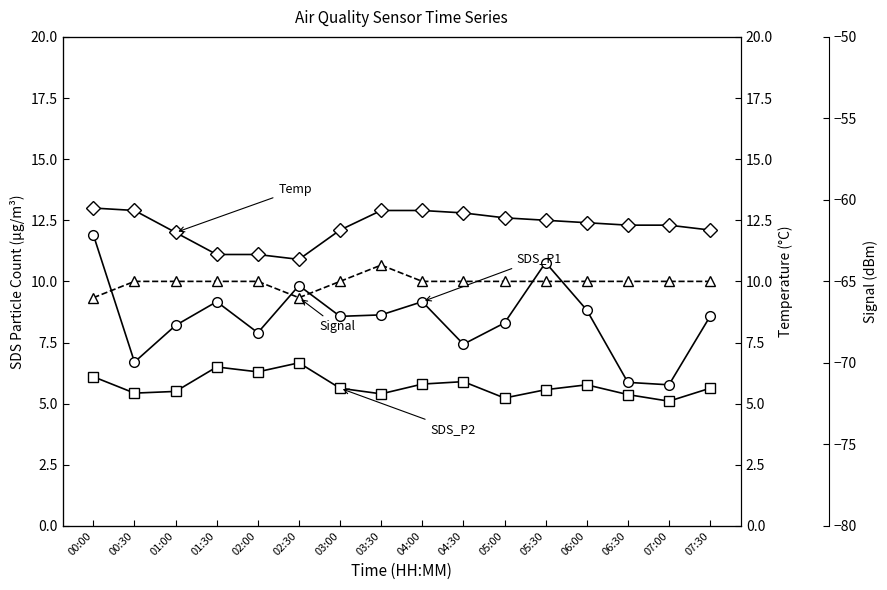

What is the value of the SDS_P2 point at the 12th from the left?

5.6